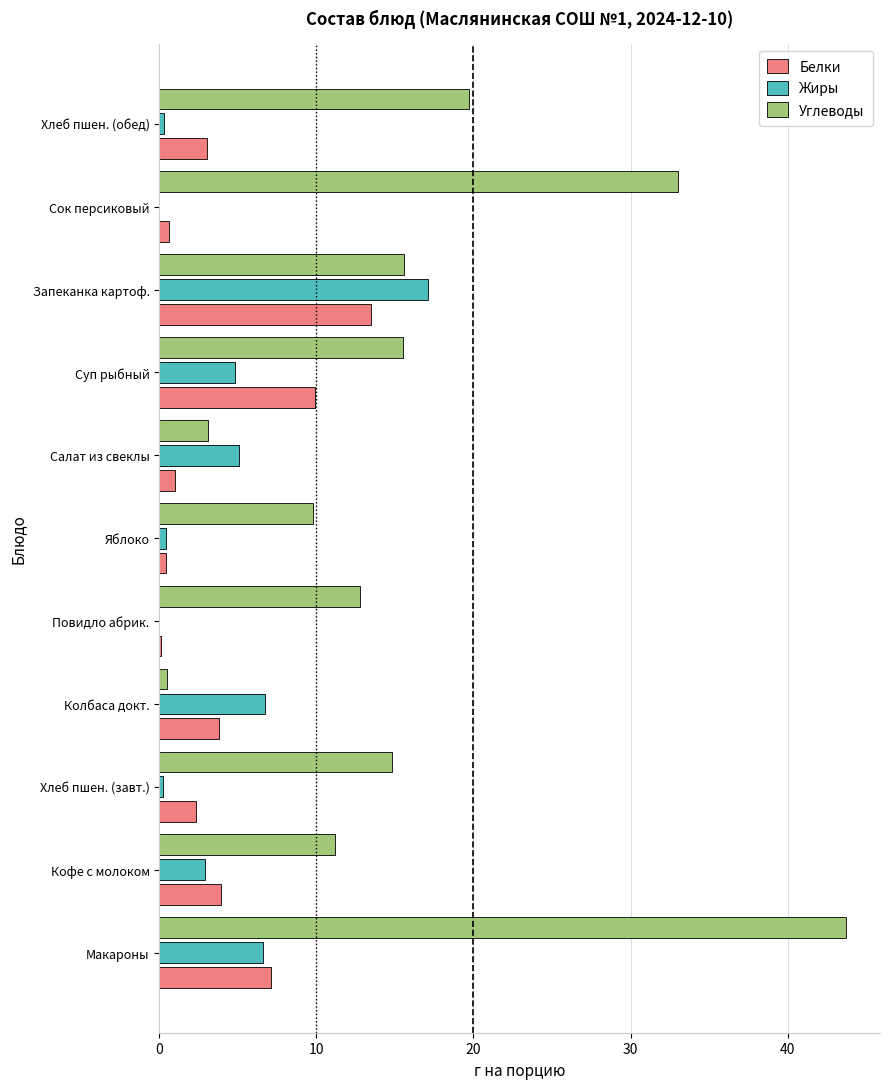

True or false: Белки has a value of 3.8 at Колбаса докт..

True